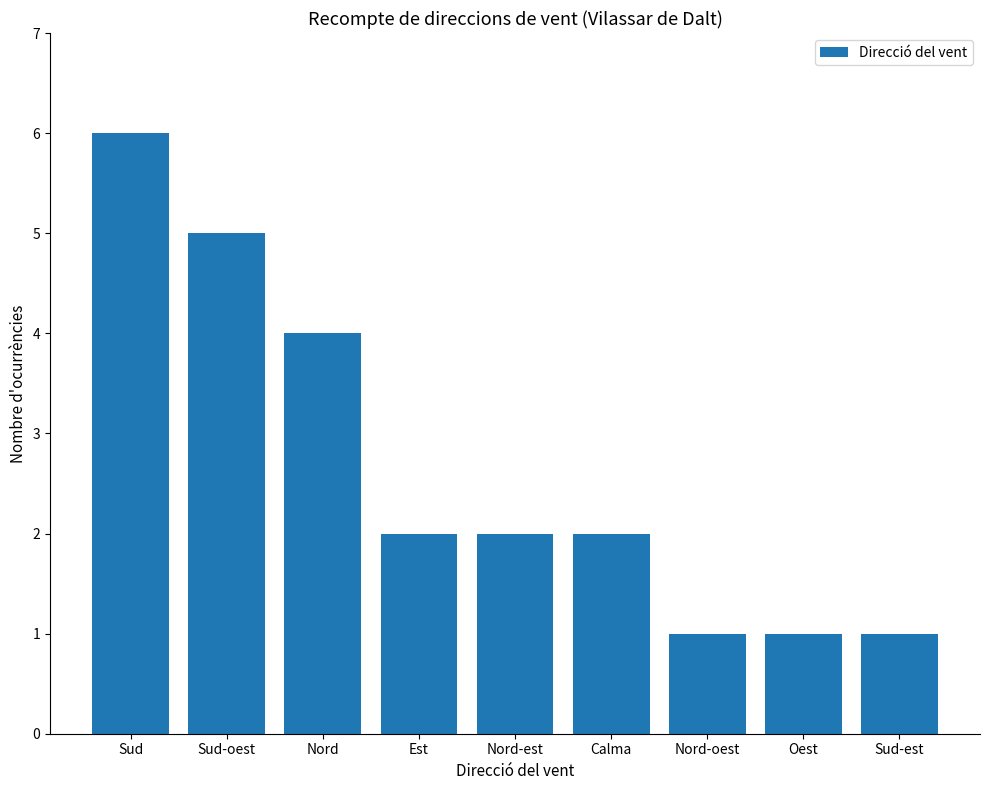

Count the number of categories in the chart.

9